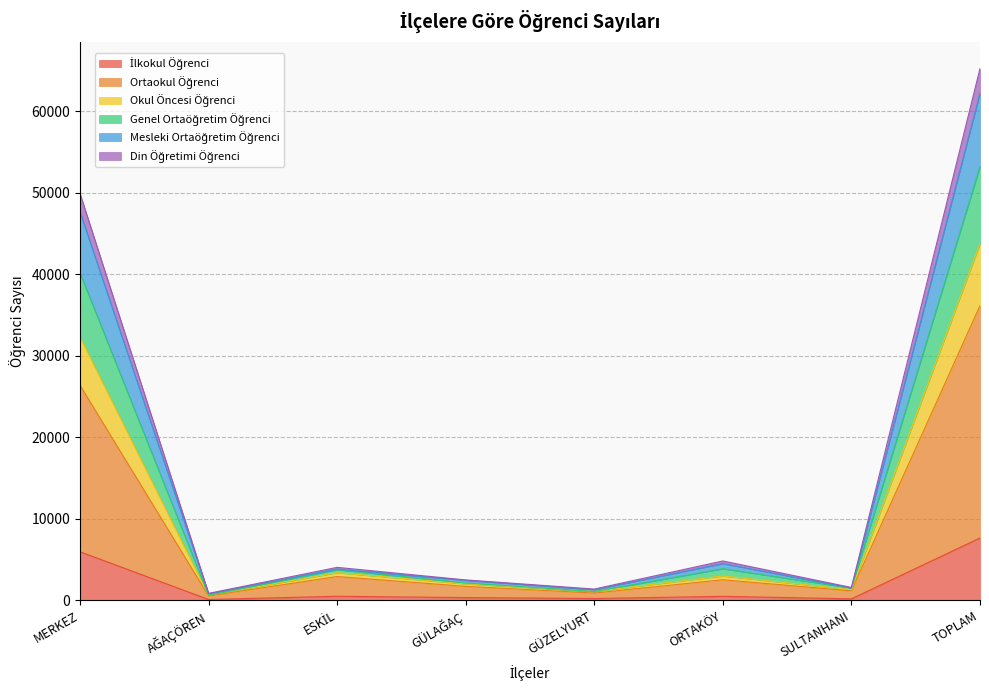

At which category is the sum across all series the highest?

TOPLAM